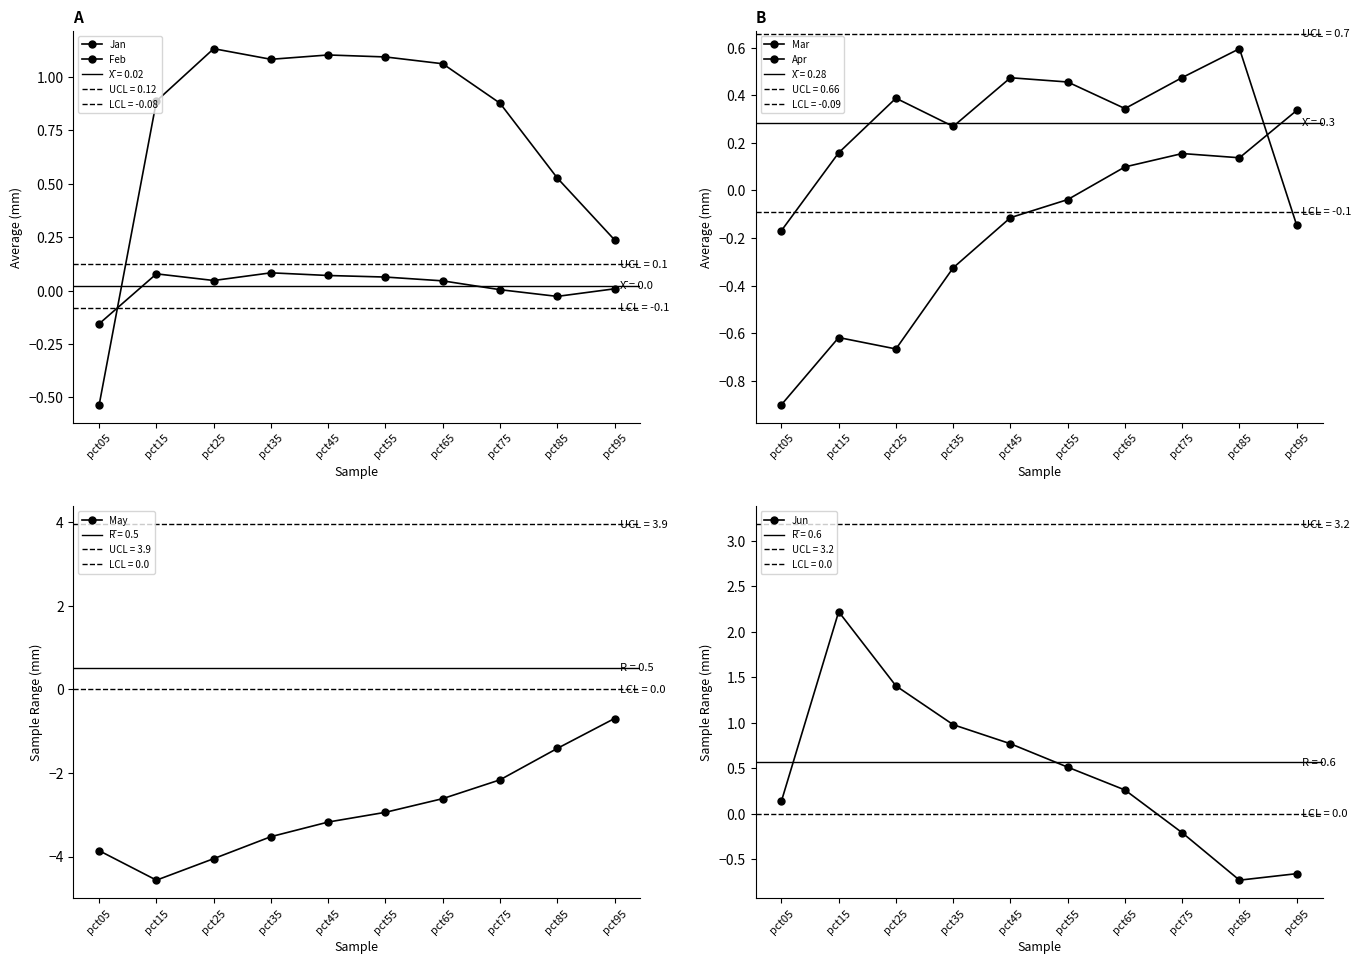

At pct35, list the series in order from largest to smallest.

Feb, Jun, Mar, Jan, Apr, May